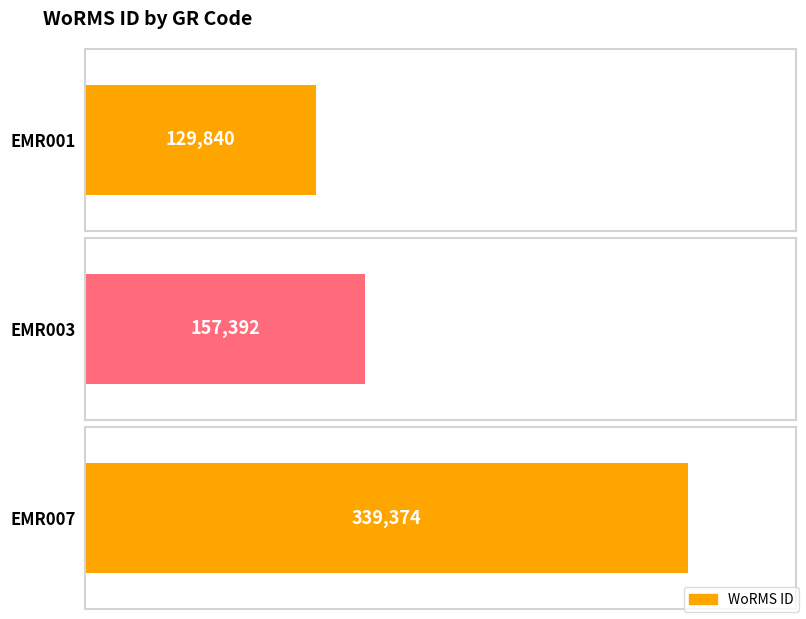

Reading left to right, list all the values displayed in this chart.

129840	157392	339374